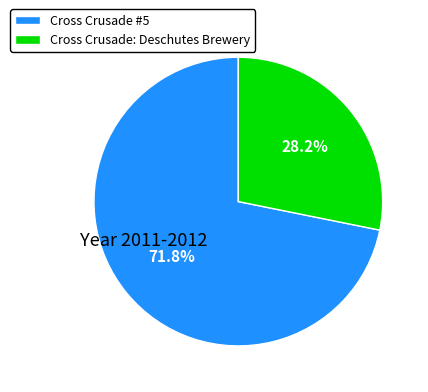

Rank the categories by value from lowest to highest.

Cross Crusade: Deschutes Brewery, Cross Crusade #5